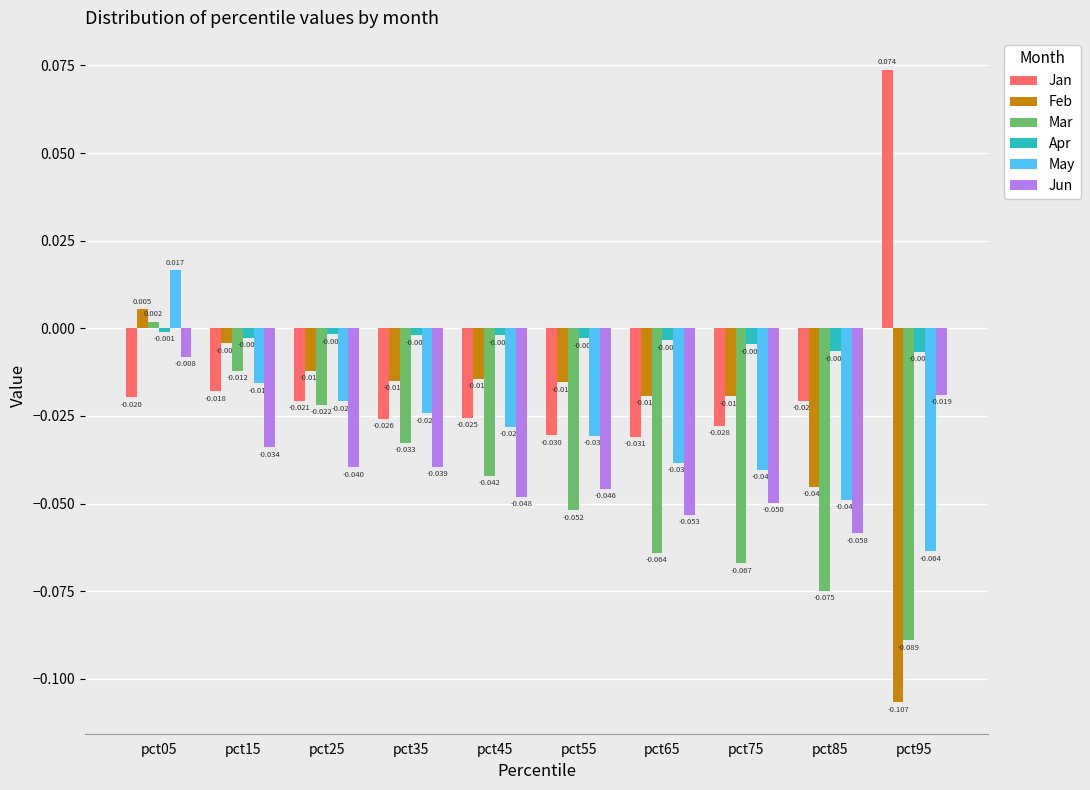

Which series has the largest total across all categories?

Apr